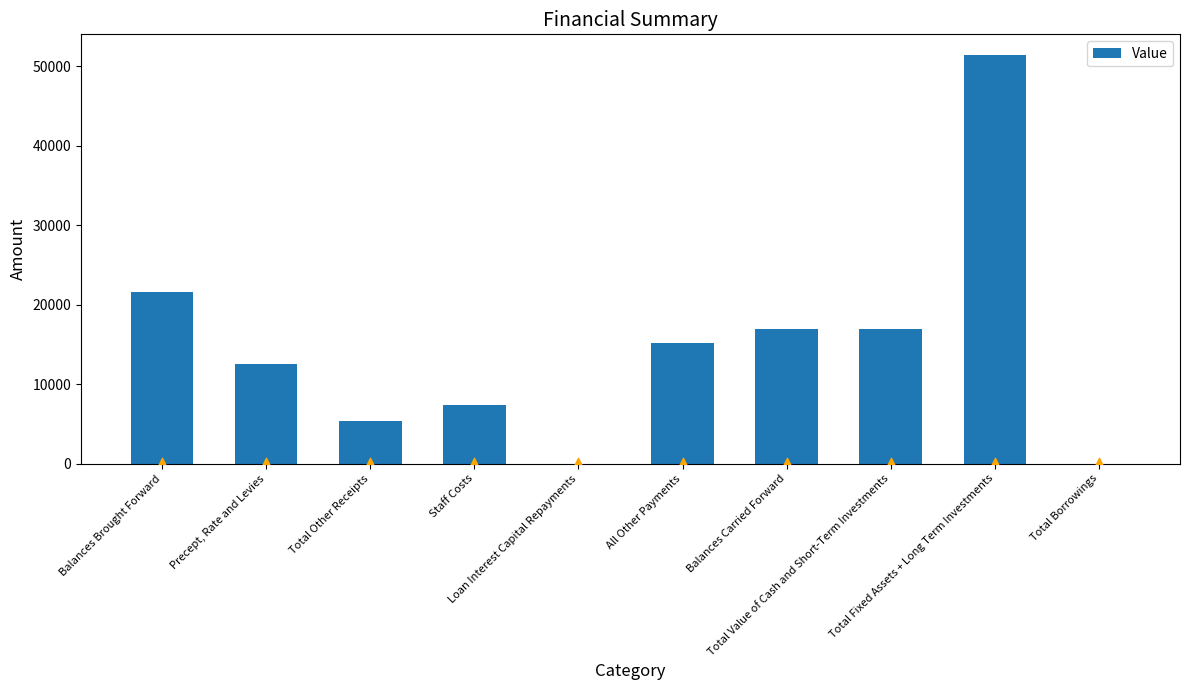

Which has a higher value, Balances Carried Forward or Loan Interest Capital Repayments?

Balances Carried Forward